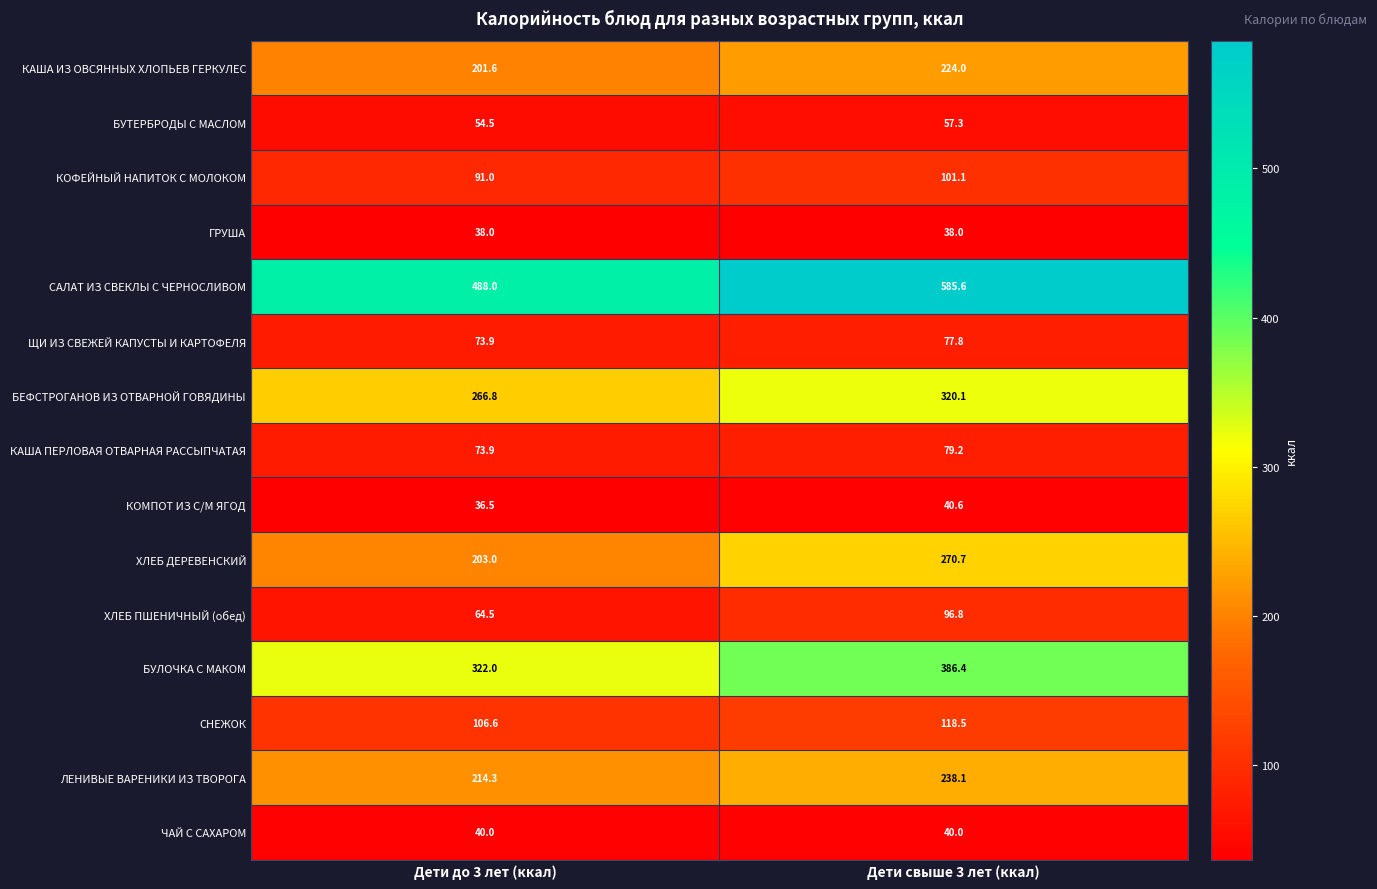

What is the difference between the maximum and minimum values in the БУЛОЧКА С МАКОМ series?

64.4